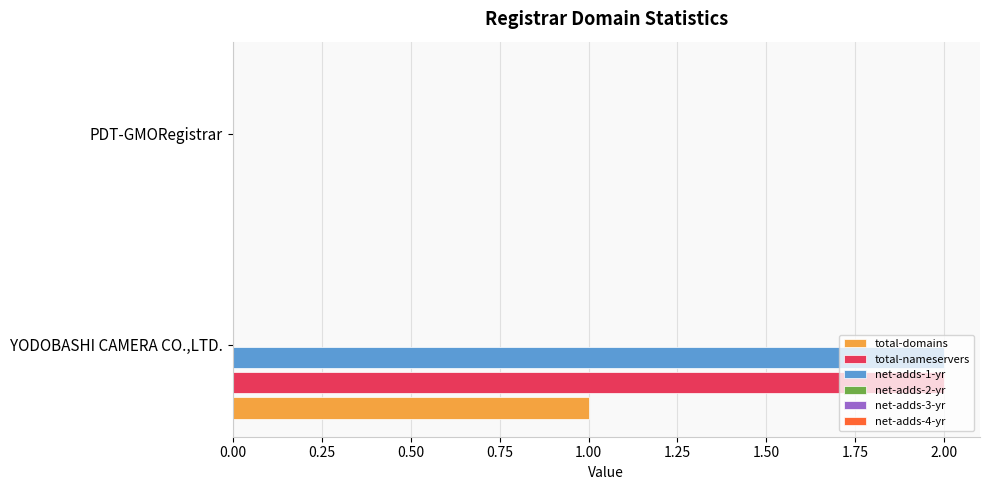

The total-nameservers series shows 3 at YODOBASHI CAMERA CO.,LTD.. True or false?

False